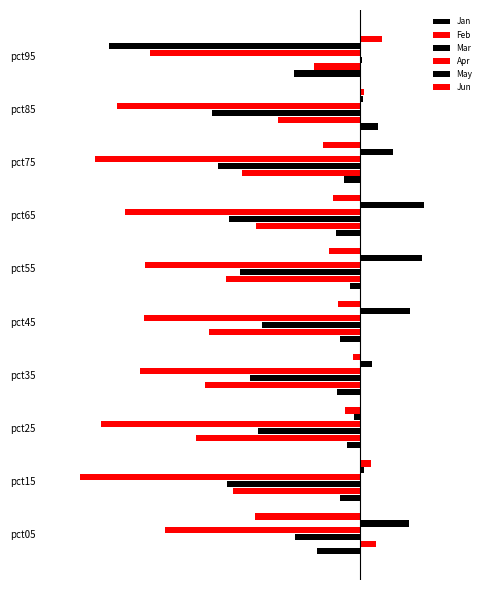

What is the greatest value displayed?

0.6